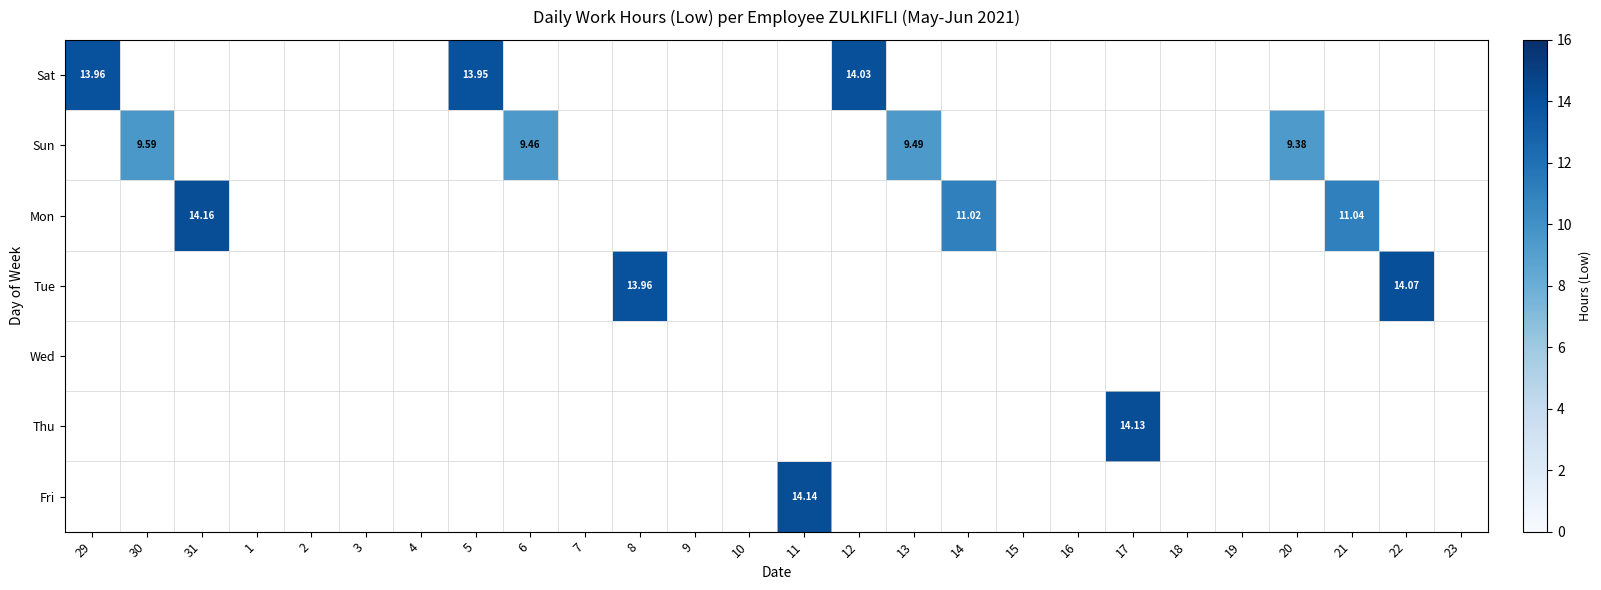

Which series has the largest total across all categories?

Sat